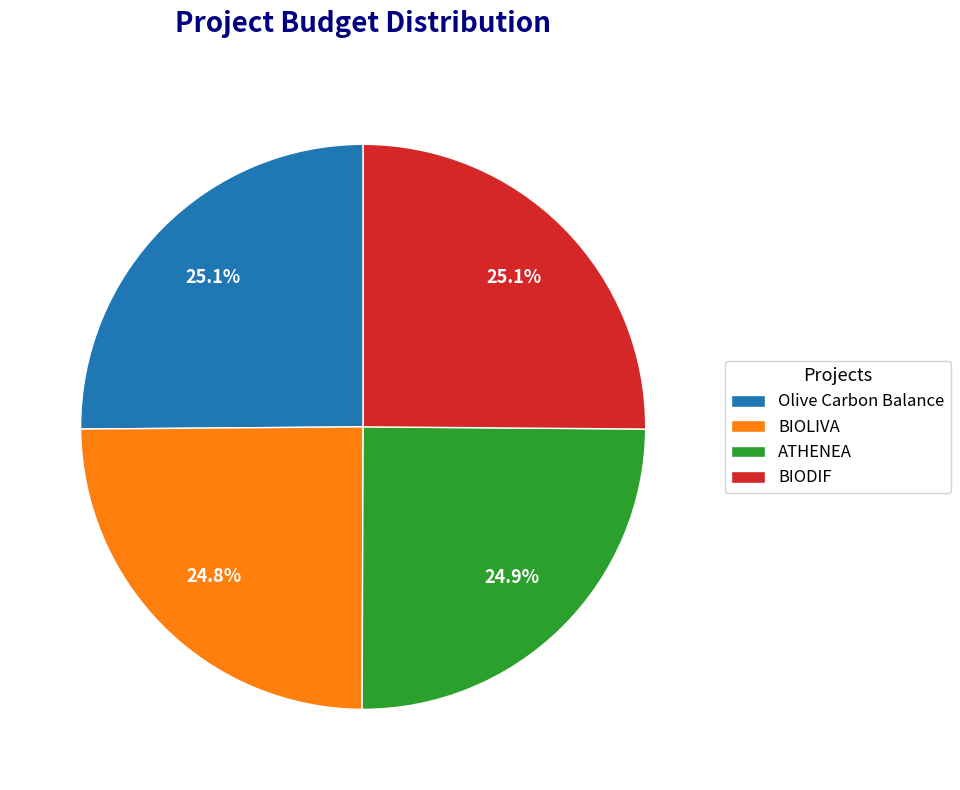

True or false: ATHENEA accounts for 25% of the total.

True